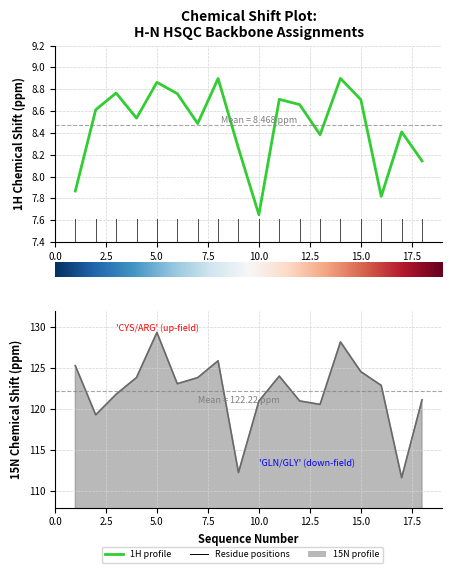

True or false: X_shift has a value of 8.9 at 5.

True